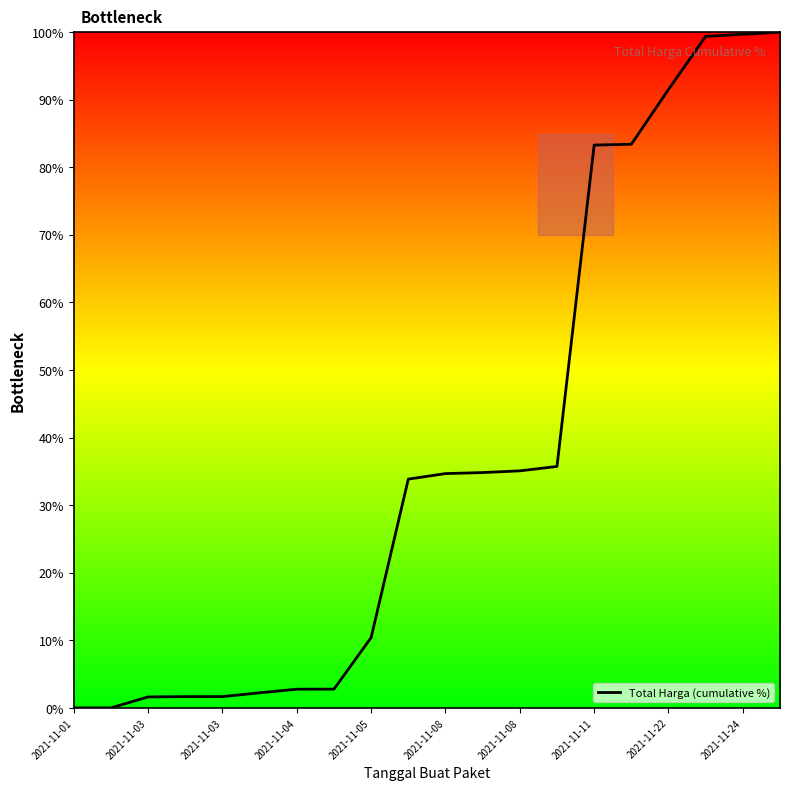

What is the difference between the maximum and minimum values?

100.0